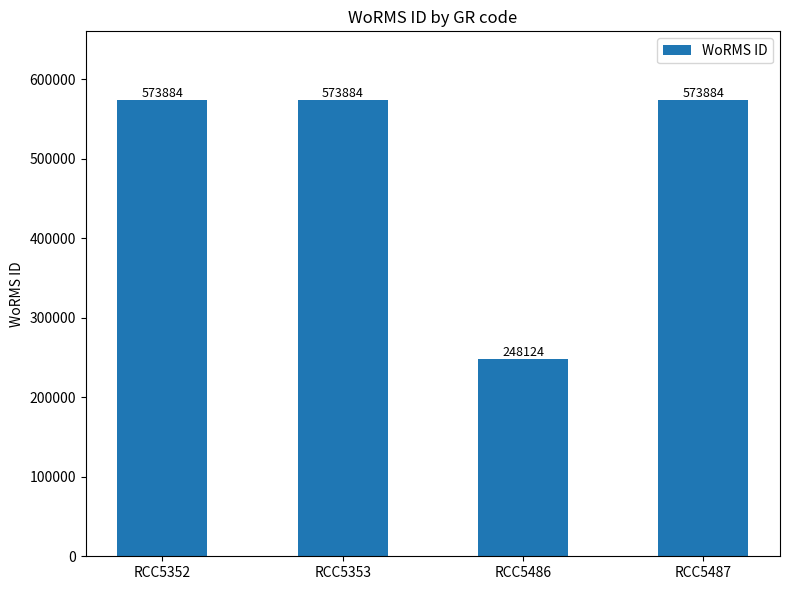

Is it true that the value at RCC5352 is 964538?

False